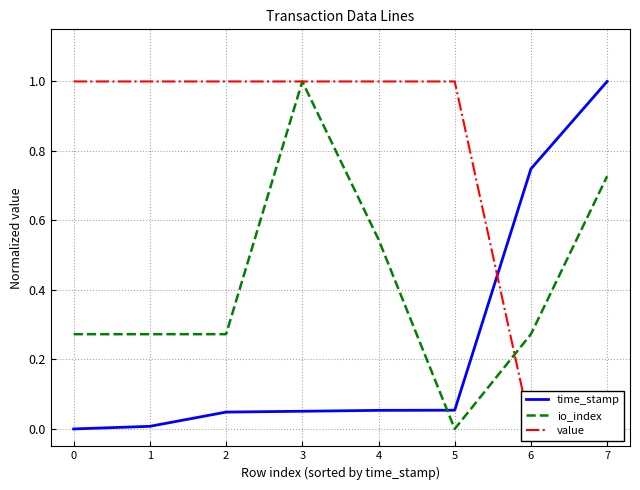

True or false: value has more than 0 points higher than both neighbors.

False